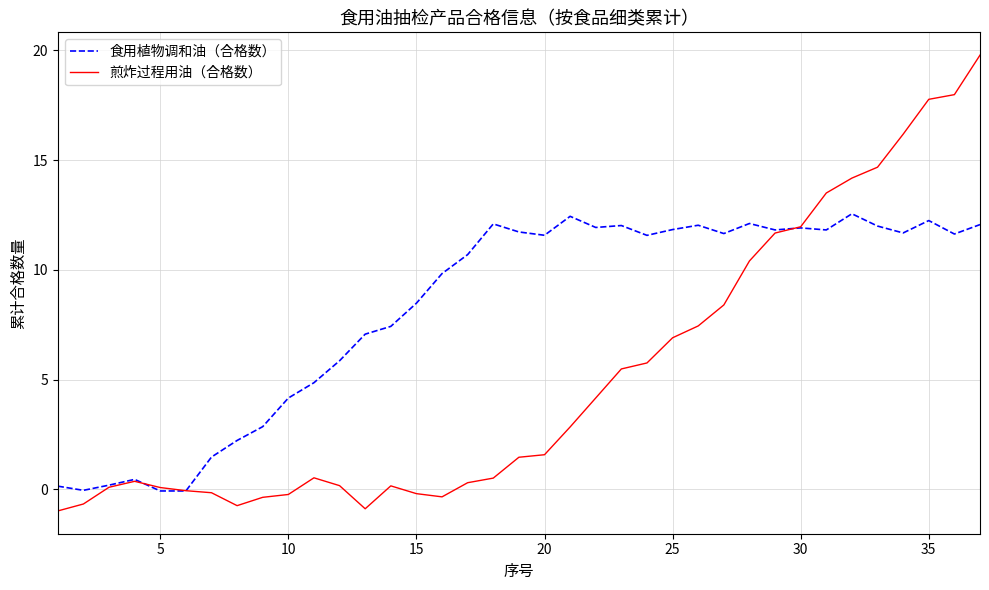

How many categories are shown in the chart?

37